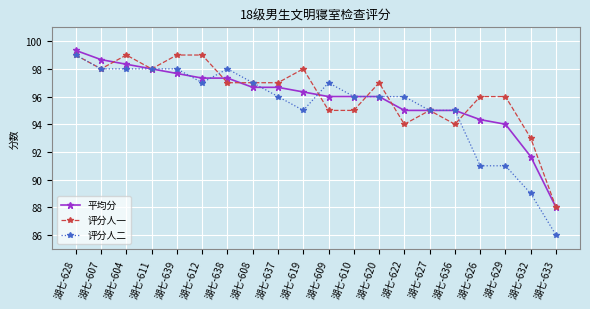

Between 湖七-638 and 湖七-626, which series saw the biggest shift?

评分人二